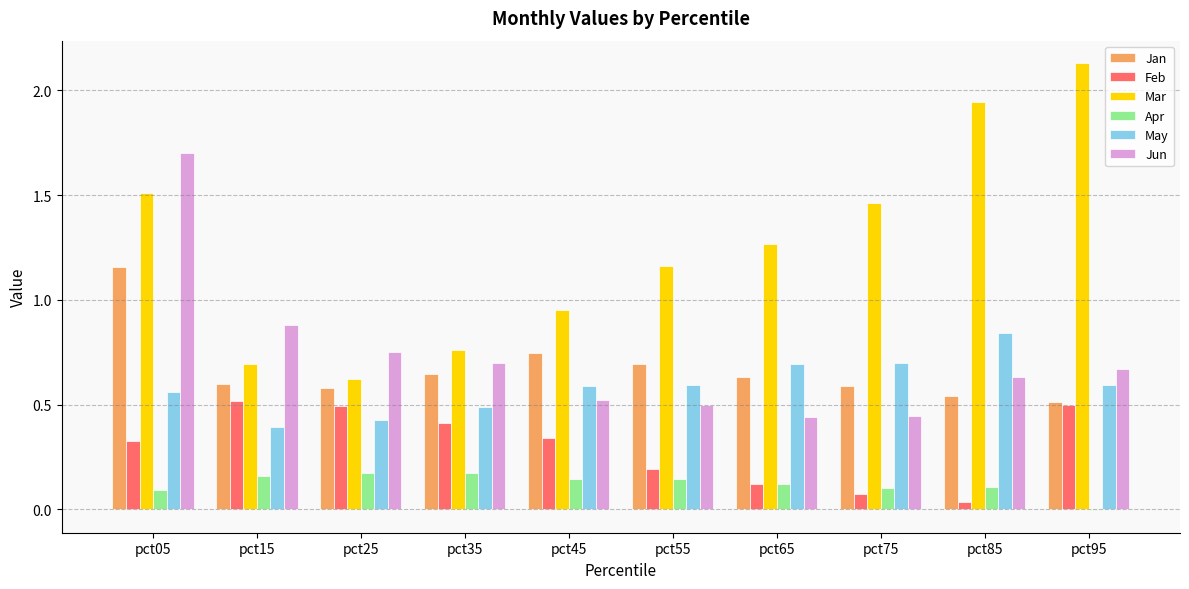

The May series shows 0.7 at pct75. True or false?

True